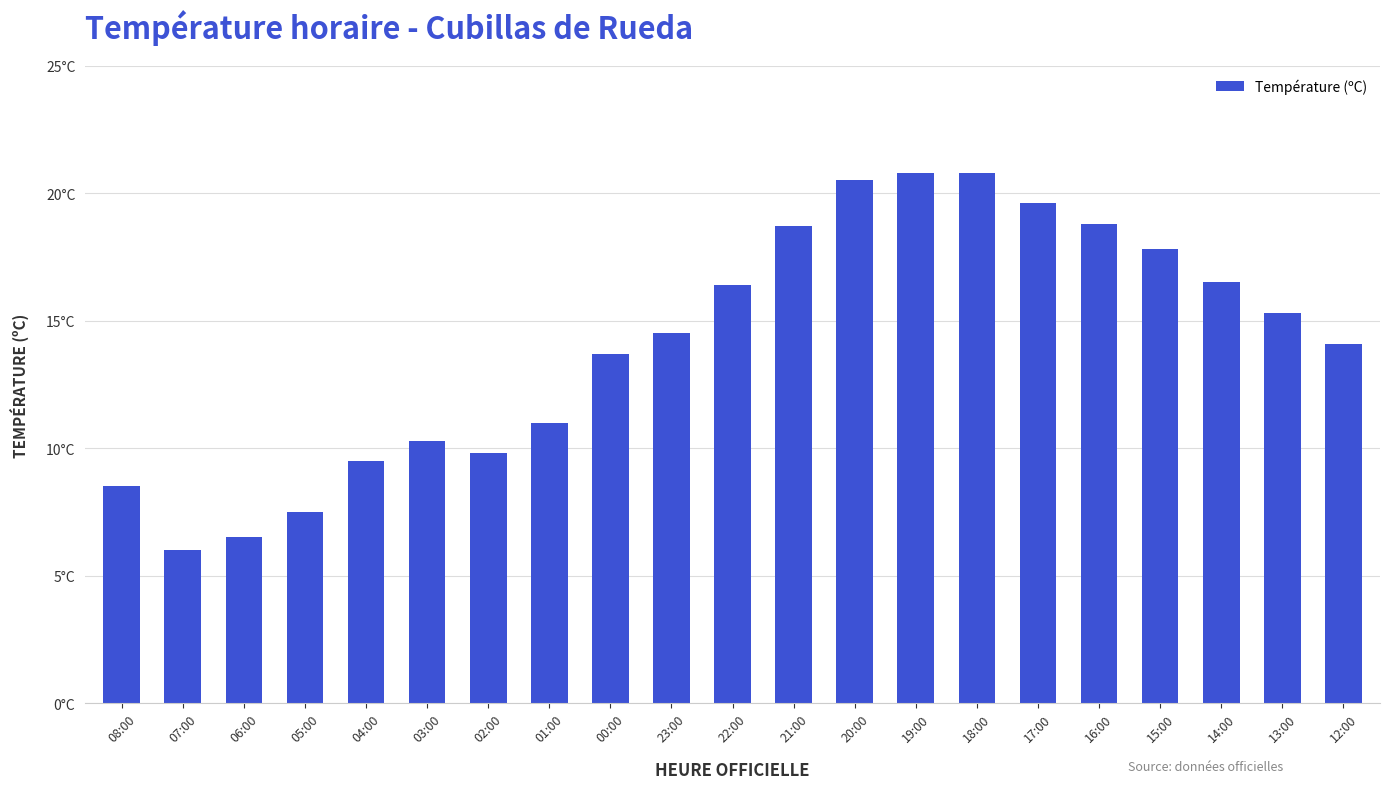

Reading left to right, list all the values displayed in this chart.

08:00=8.5	07:00=6.0	06:00=6.5	05:00=7.5	04:00=9.5	03:00=10.3	02:00=9.8	01:00=11.0	00:00=13.7	23:00=14.5	22:00=16.4	21:00=18.7	20:00=20.5	19:00=20.8	18:00=20.8	17:00=19.6	16:00=18.8	15:00=17.8	14:00=16.5	13:00=15.3	12:00=14.1